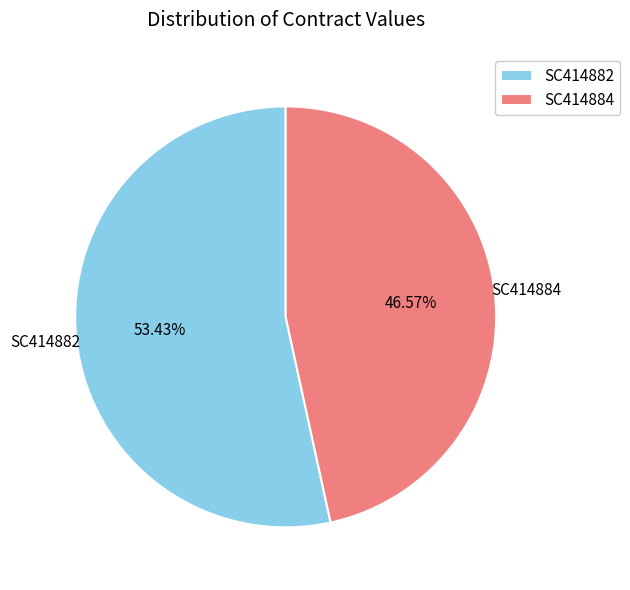

Between SC414882 and SC414884, which is larger?

SC414882